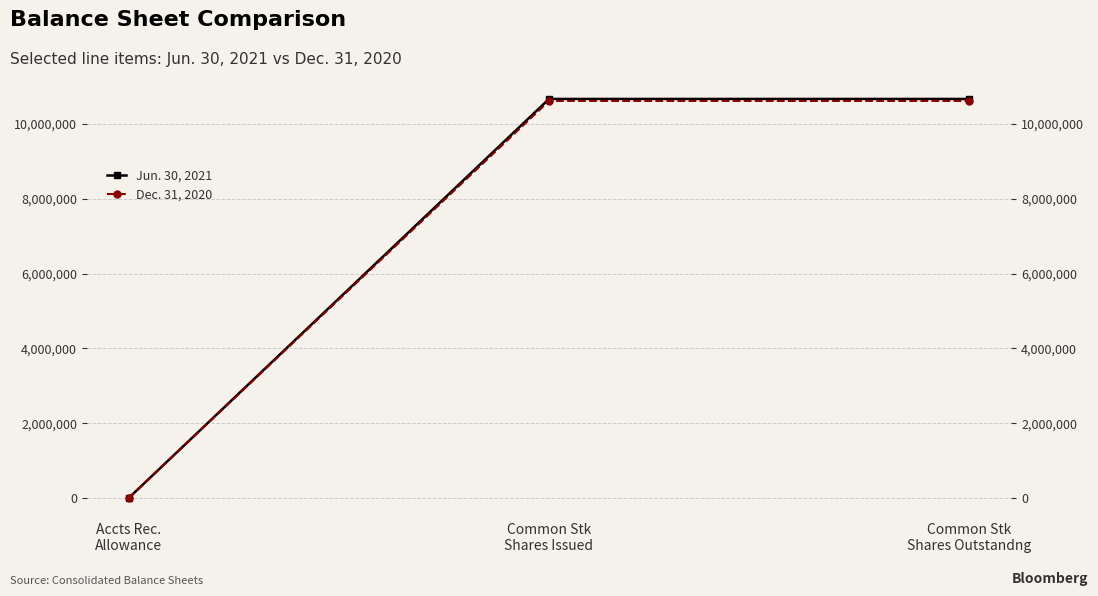

Does the chart display data point markers on the line(s)?

Yes